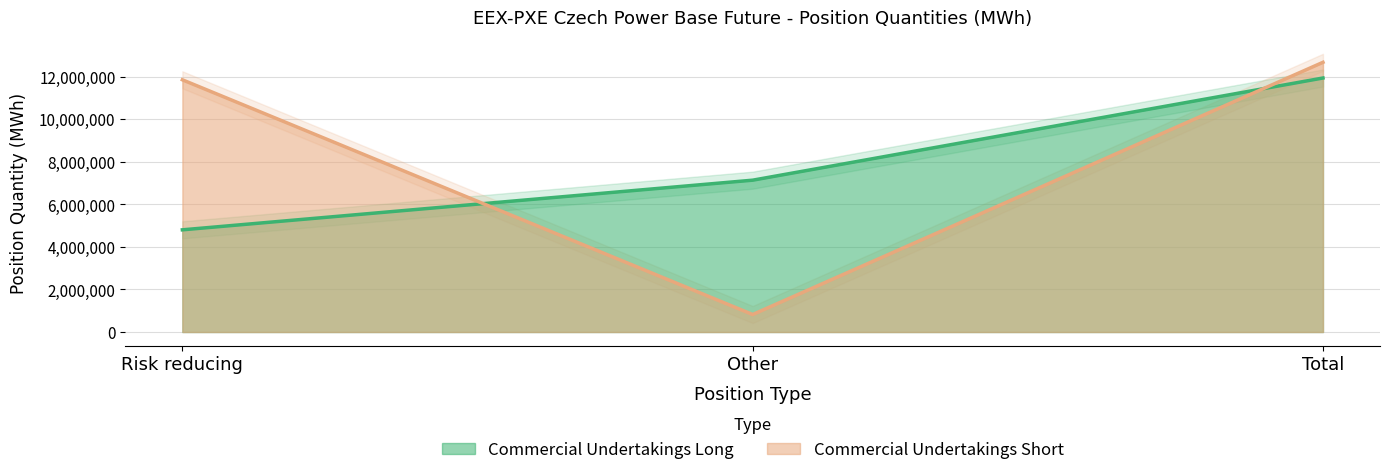

Reading left to right, list all the values displayed in this chart.

Commercial Undertakings Long: 4799318	7131253	11930571
Commercial Undertakings Short: 11846258	821355	12667613